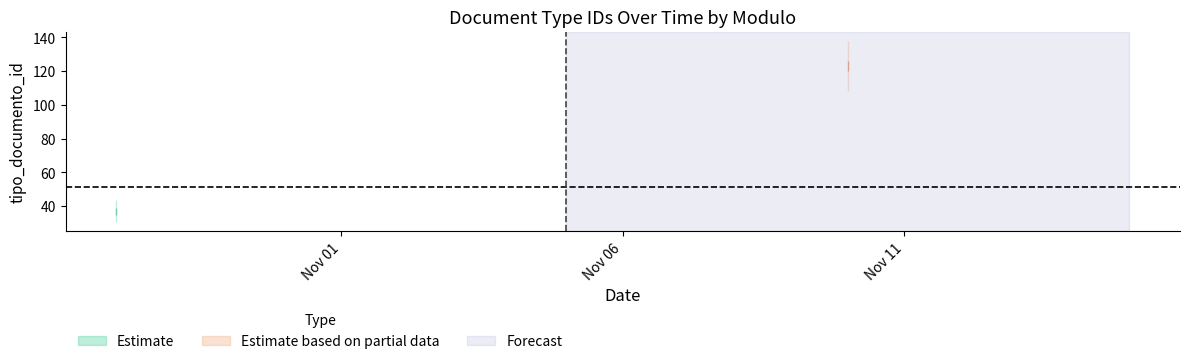

Does the chart display data point markers on the line(s)?

No